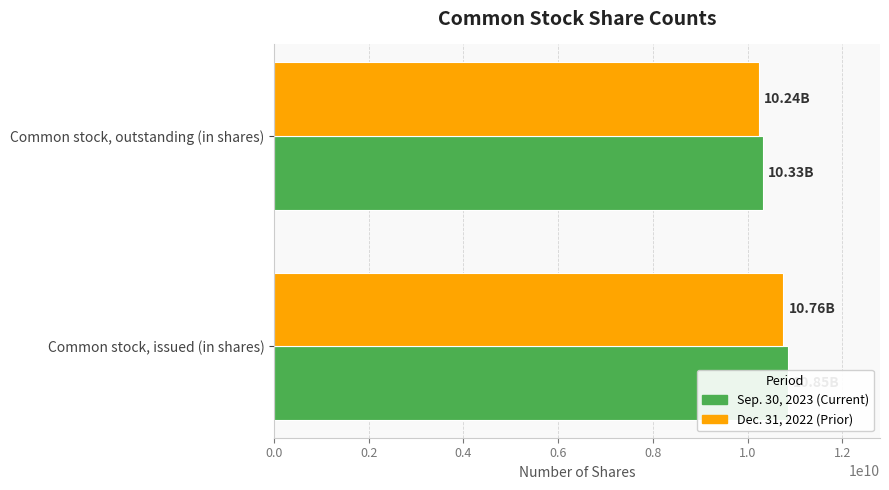

How many groups of bars are there?

2